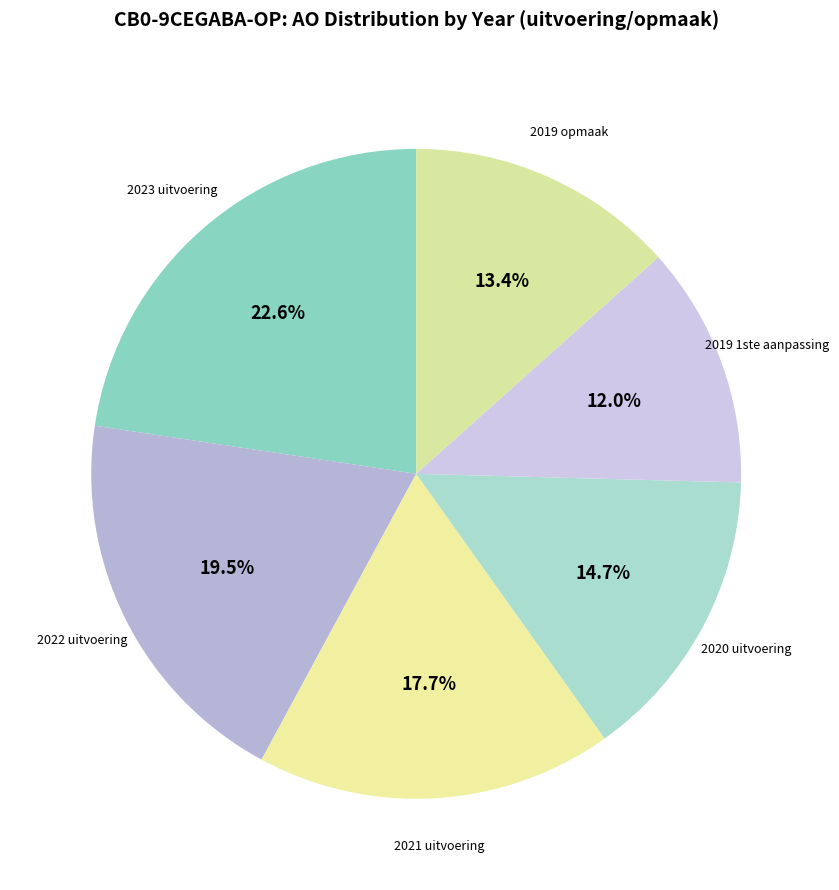

What is the ratio of the value at 2023 uitvoering to the value at 2020 uitvoering?

1.5